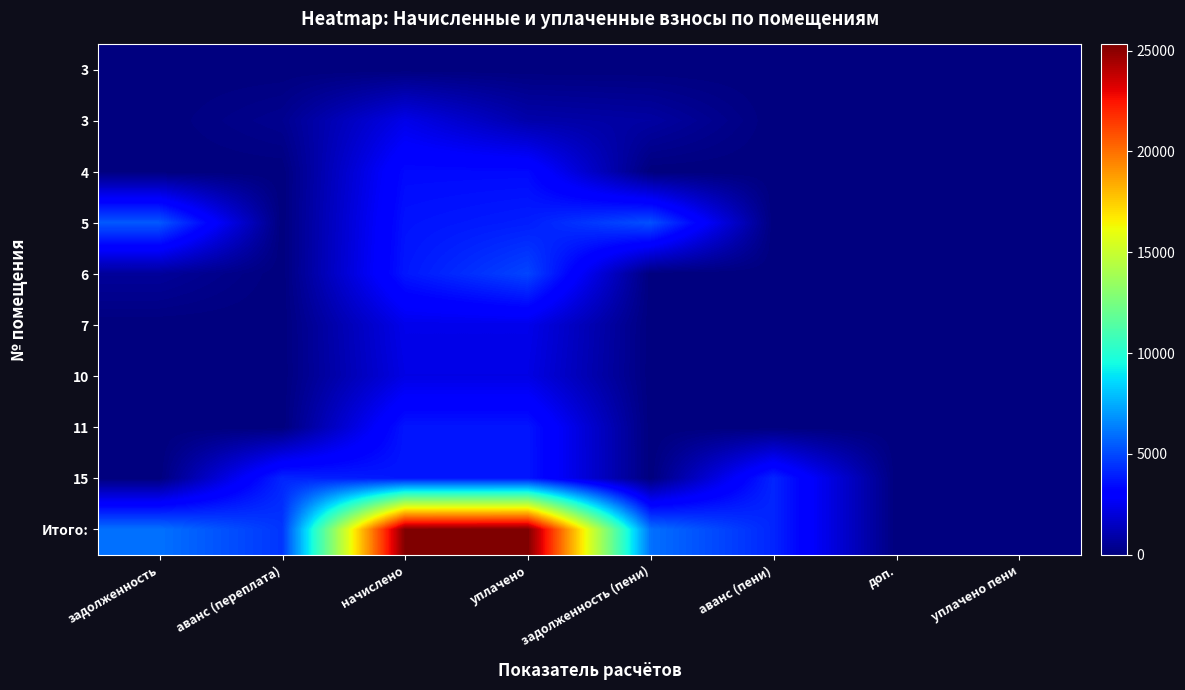

What is the maximum value shown in the chart?

25301.9